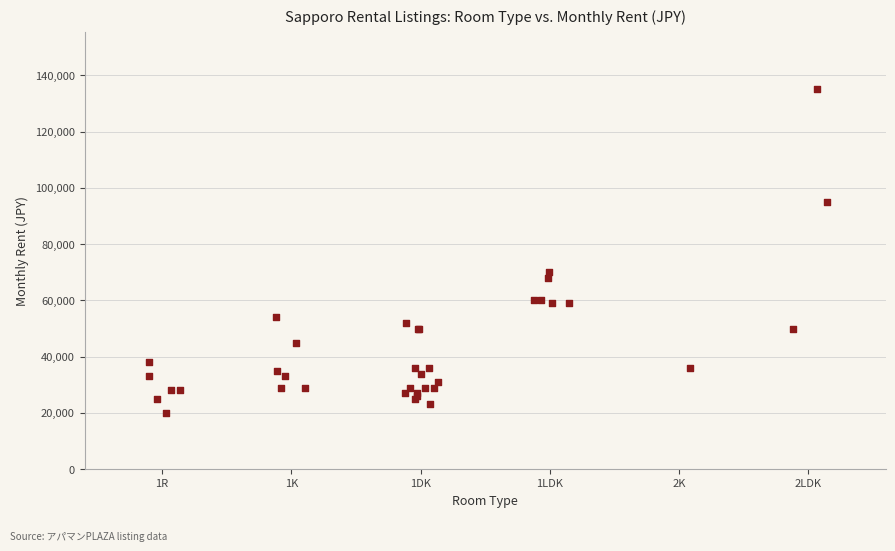

What Y value in the scatter plot is closest to 77500?

70000